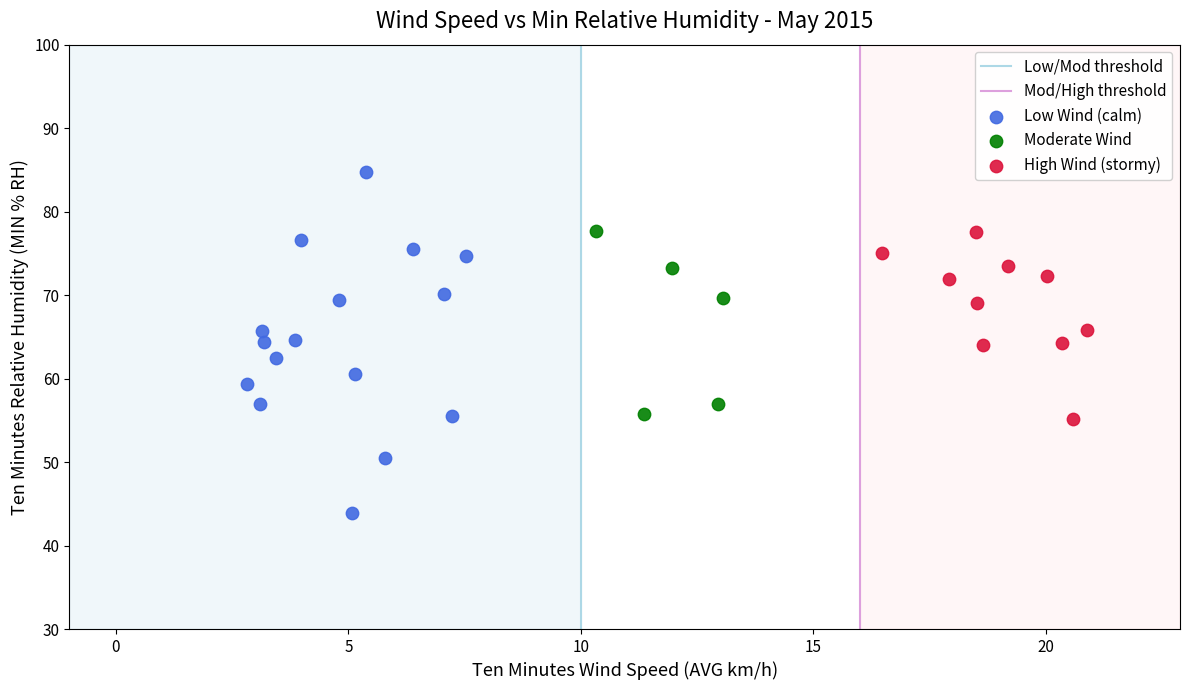

Which series contains the highest Y value?

Low Wind (calm)